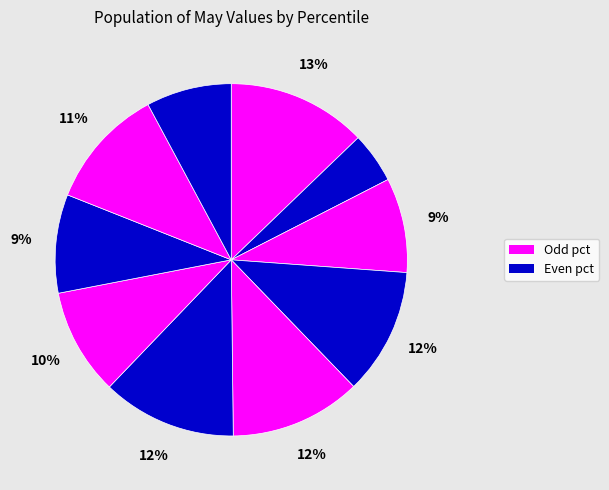

How many segments does this pie chart have?

10